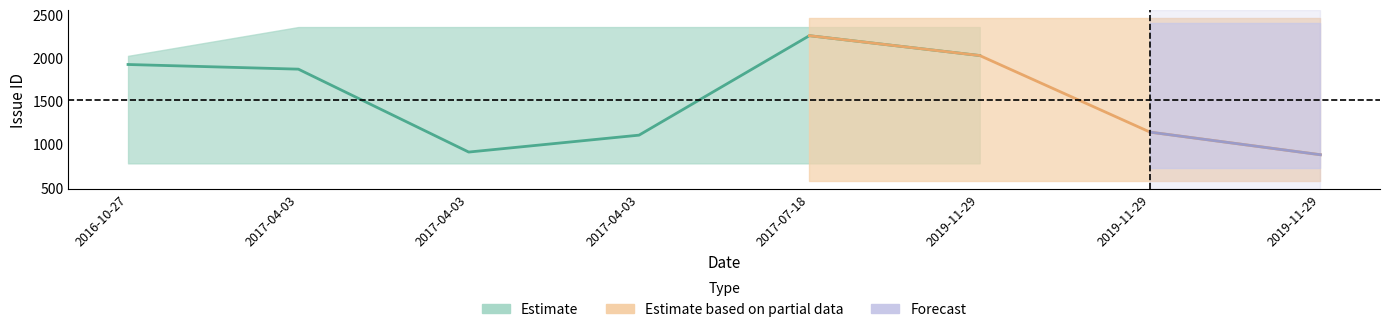

True or false: Issue ID upper and Issue ID lower intersect in this chart.

False